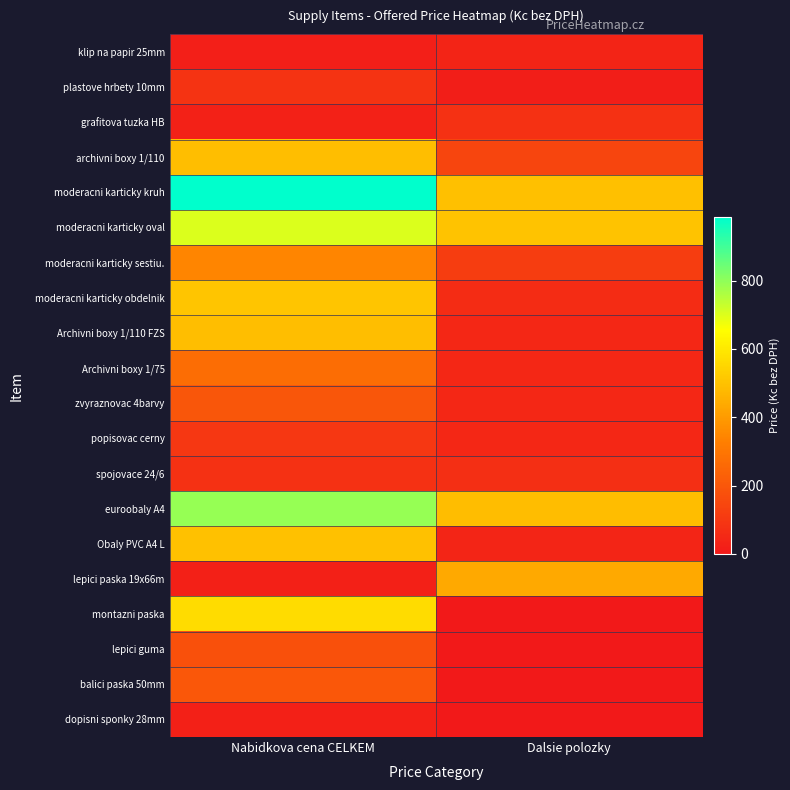

Reading right to left, extract all data points from this chart.

klip na papir 25mm: Dalsie polozky=37.5	Nabidkova cena CELKEM=21.0
plastove hrbety 10mm: Dalsie polozky=16.4	Nabidkova cena CELKEM=85.0
grafitova tuzka HB: Dalsie polozky=80.0	Nabidkova cena CELKEM=30.0
archivni boxy 1/110: Dalsie polozky=144.0	Nabidkova cena CELKEM=492.0
moderacni karticky kruh: Dalsie polozky=493.0	Nabidkova cena CELKEM=985.6
moderacni karticky oval: Dalsie polozky=502.0	Nabidkova cena CELKEM=700.8
moderacni karticky sestiu.: Dalsie polozky=118.5	Nabidkova cena CELKEM=345.6
moderacni karticky obdelnik: Dalsie polozky=62.5	Nabidkova cena CELKEM=508.8
Archivni boxy 1/110 FZS: Dalsie polozky=46.6	Nabidkova cena CELKEM=492.0
Archivni boxy 1/75: Dalsie polozky=46.6	Nabidkova cena CELKEM=272.0
zvyraznovac 4barvy: Dalsie polozky=46.6	Nabidkova cena CELKEM=198.0
popisovac cerny: Dalsie polozky=46.6	Nabidkova cena CELKEM=98.0
spojovace 24/6: Dalsie polozky=71.2	Nabidkova cena CELKEM=80.0
euroobaly A4: Dalsie polozky=488.0	Nabidkova cena CELKEM=792.0
Obaly PVC A4 L: Dalsie polozky=40.0	Nabidkova cena CELKEM=500.0
lepici paska 19x66m: Dalsie polozky=436.0	Nabidkova cena CELKEM=25.0
montazni paska: Dalsie polozky=0.0	Nabidkova cena CELKEM=567.0
lepici guma: Dalsie polozky=0.0	Nabidkova cena CELKEM=178.5
balici paska 50mm: Dalsie polozky=0.0	Nabidkova cena CELKEM=201.0
dopisni sponky 28mm: Dalsie polozky=0.0	Nabidkova cena CELKEM=23.5